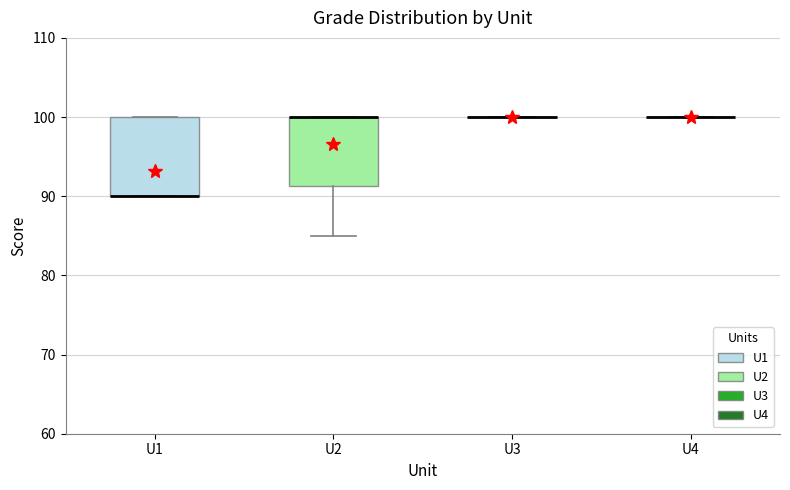

Where does the lower whisker of the box for U2 end on the y-axis? The values are not printed on the chart, so give them approximately, as read against the axis.

85